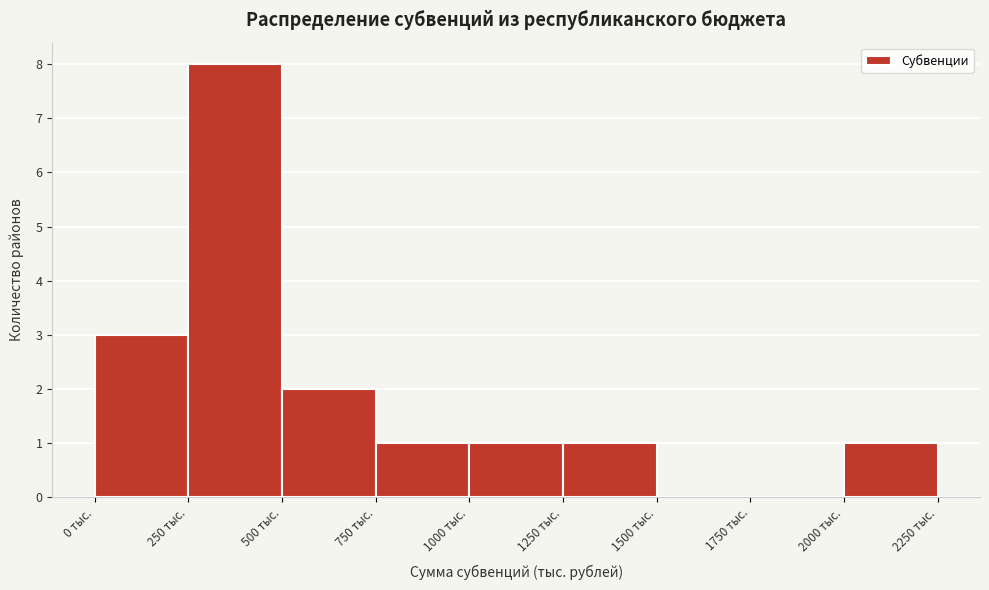

Which range on the x-axis has the tallest bar?

250 to 500